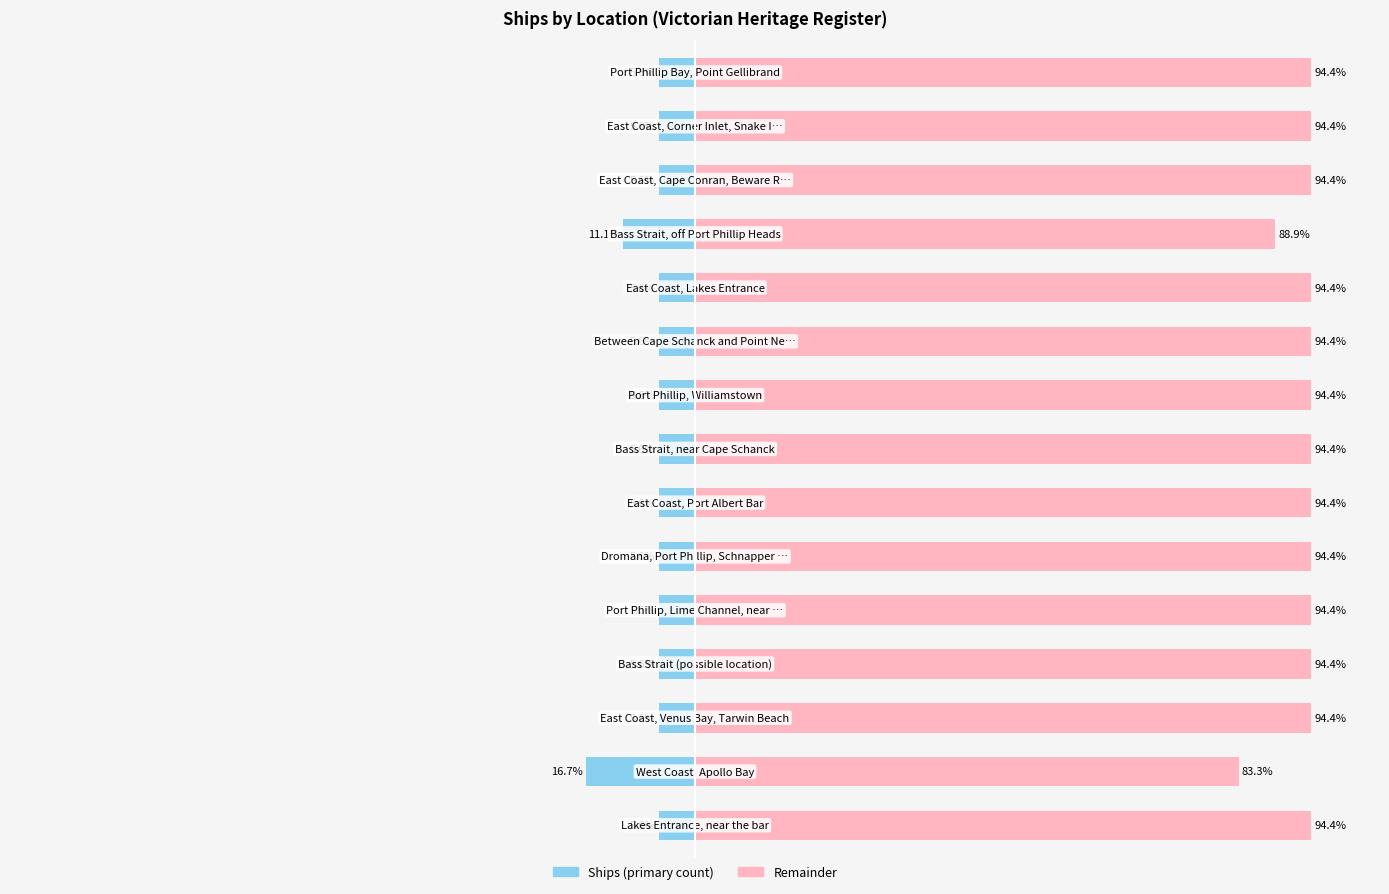

Which has a higher value, 75 or 12?

75